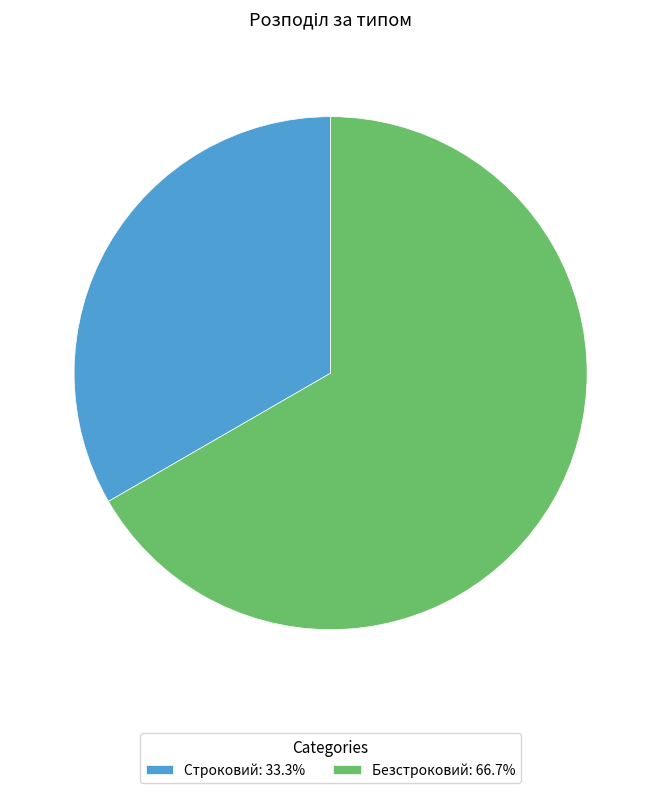

What is the majority slice?

Безстроковий